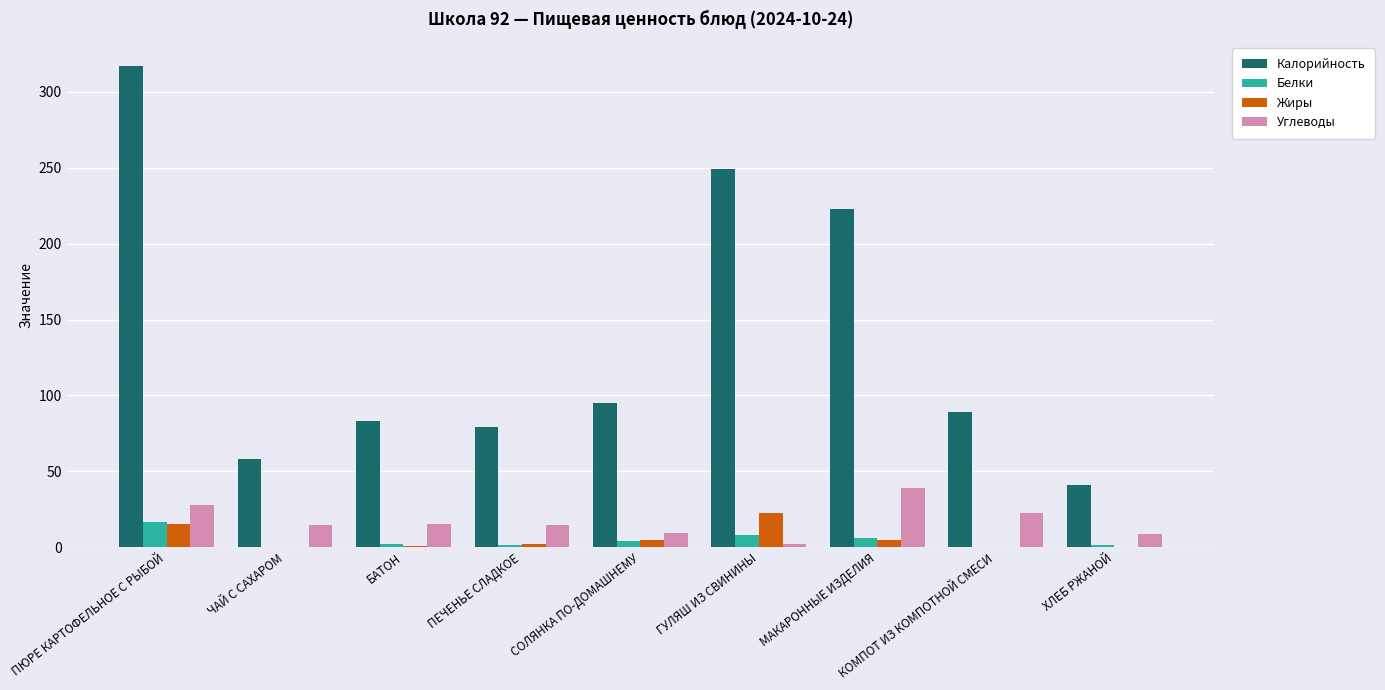

Count the number of categories in the chart.

9